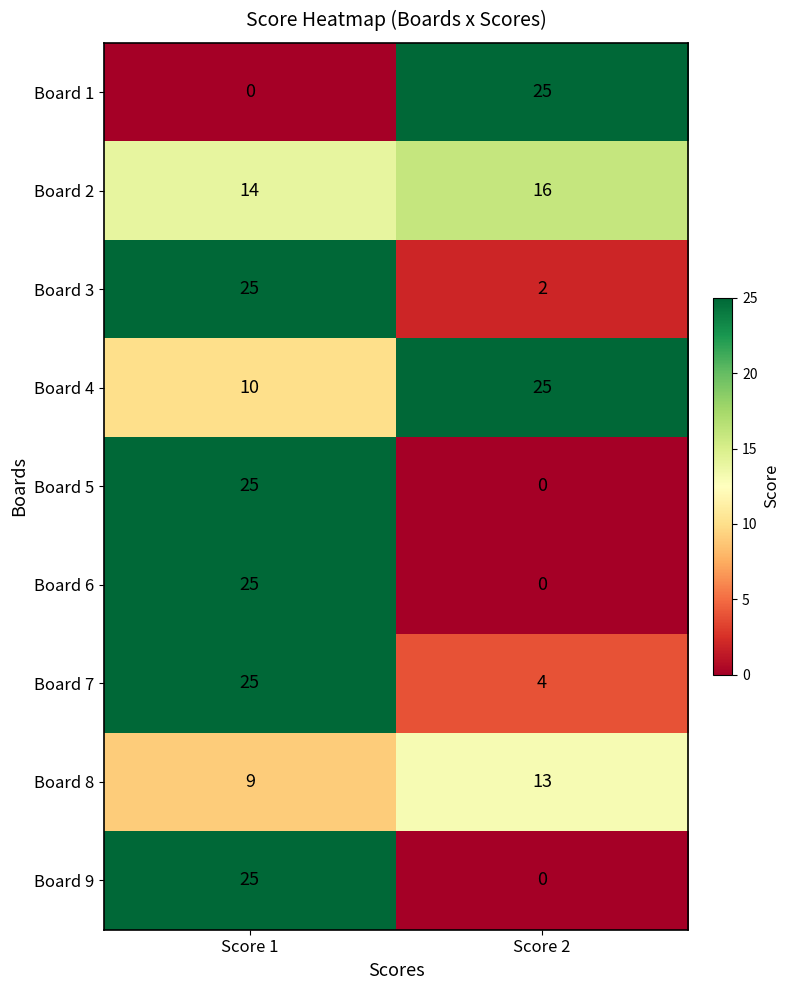

Reading right to left, what are all the values shown in this chart?

Board 1: Score 2=25	Score 1=0
Board 2: Score 2=16	Score 1=14
Board 3: Score 2=2	Score 1=25
Board 4: Score 2=25	Score 1=10
Board 5: Score 2=0	Score 1=25
Board 6: Score 2=0	Score 1=25
Board 7: Score 2=4	Score 1=25
Board 8: Score 2=13	Score 1=9
Board 9: Score 2=0	Score 1=25